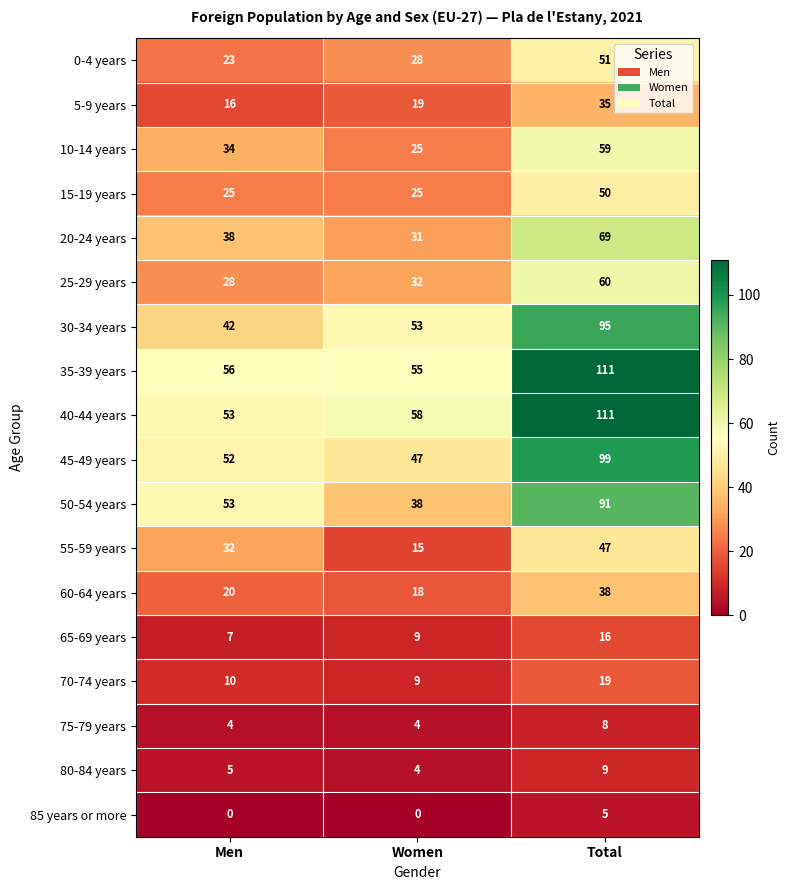

Which series has the largest range (max minus min)?

40-44 years